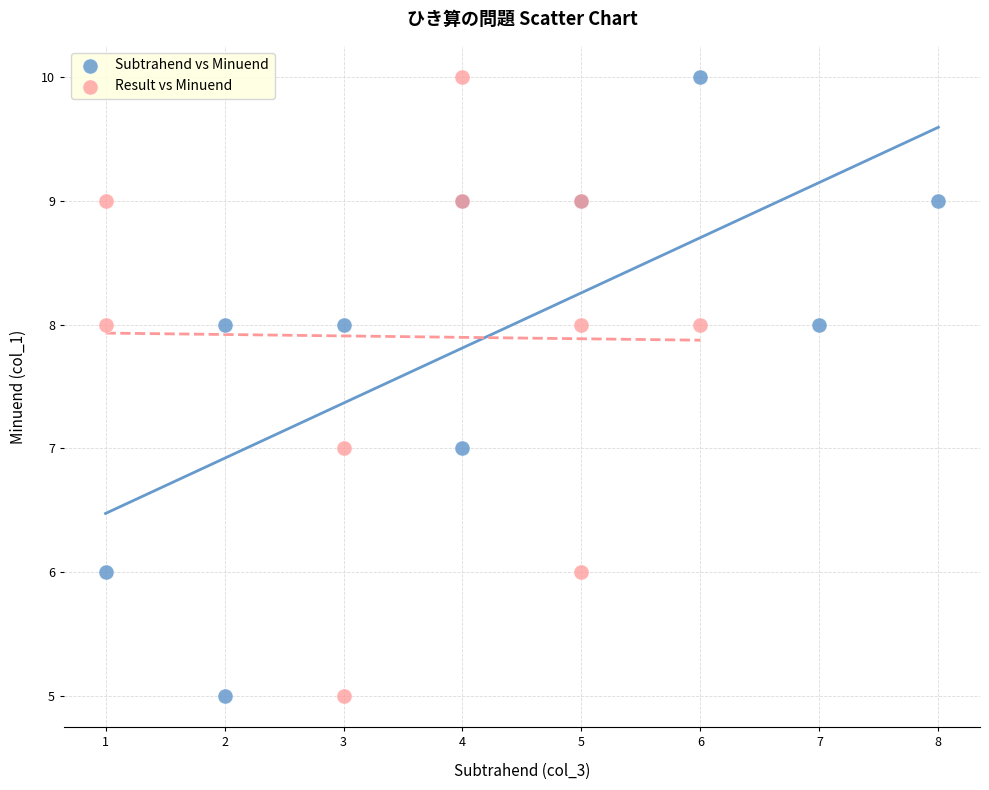

What are all the series names shown in the legend?

Subtrahend vs Minuend, Result vs Minuend